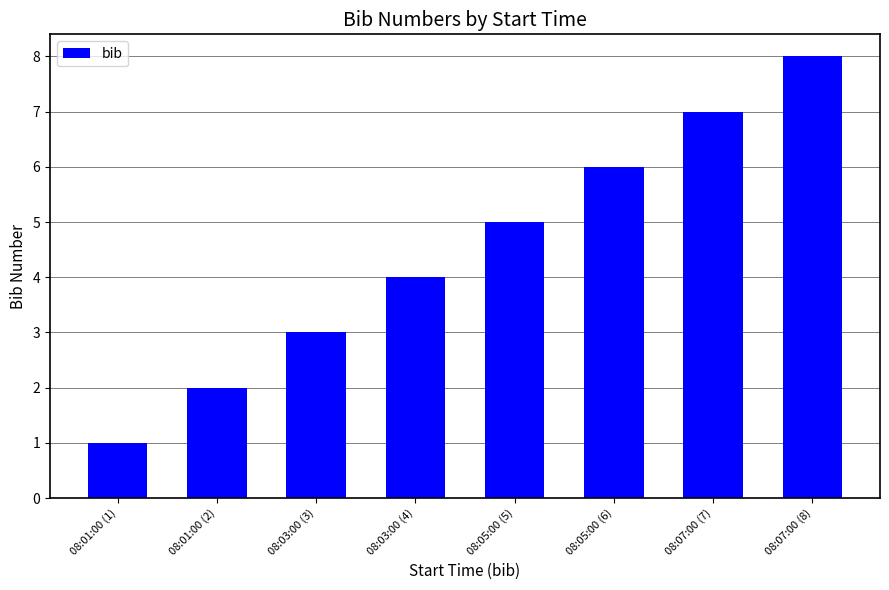

Rank the categories by value from lowest to highest.

08:01:00 (1), 08:01:00 (2), 08:03:00 (3), 08:03:00 (4), 08:05:00 (5), 08:05:00 (6), 08:07:00 (7), 08:07:00 (8)